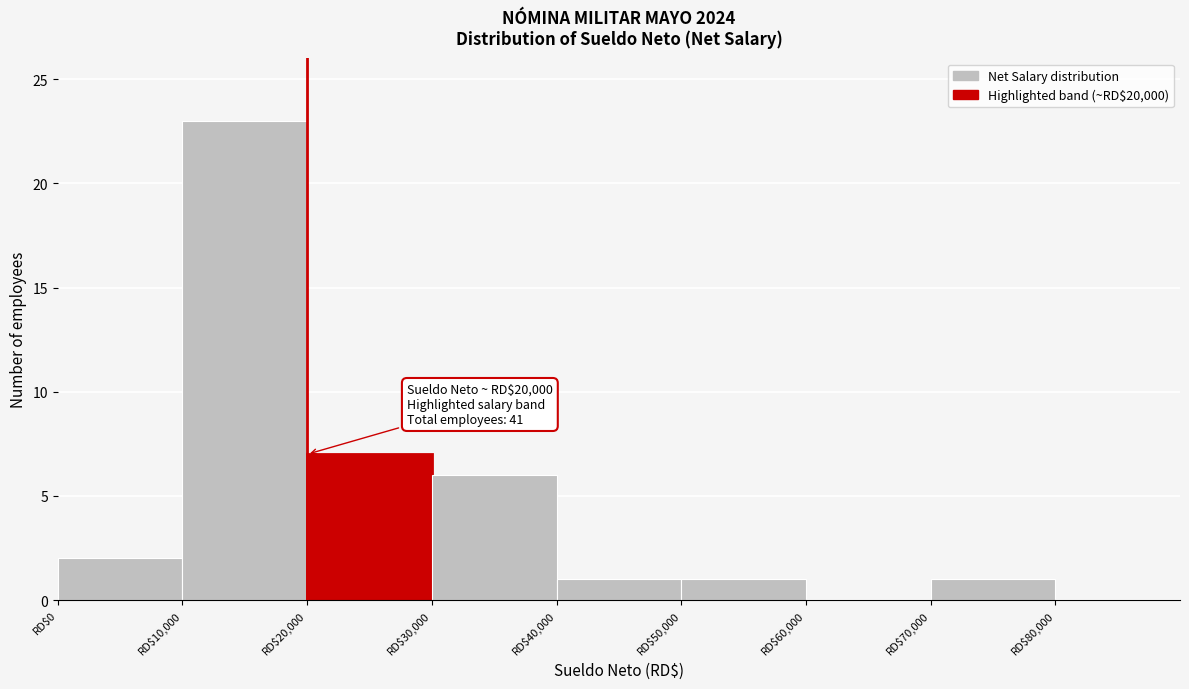

Over which range of the x-axis is the bar tallest?

10000 to 20000